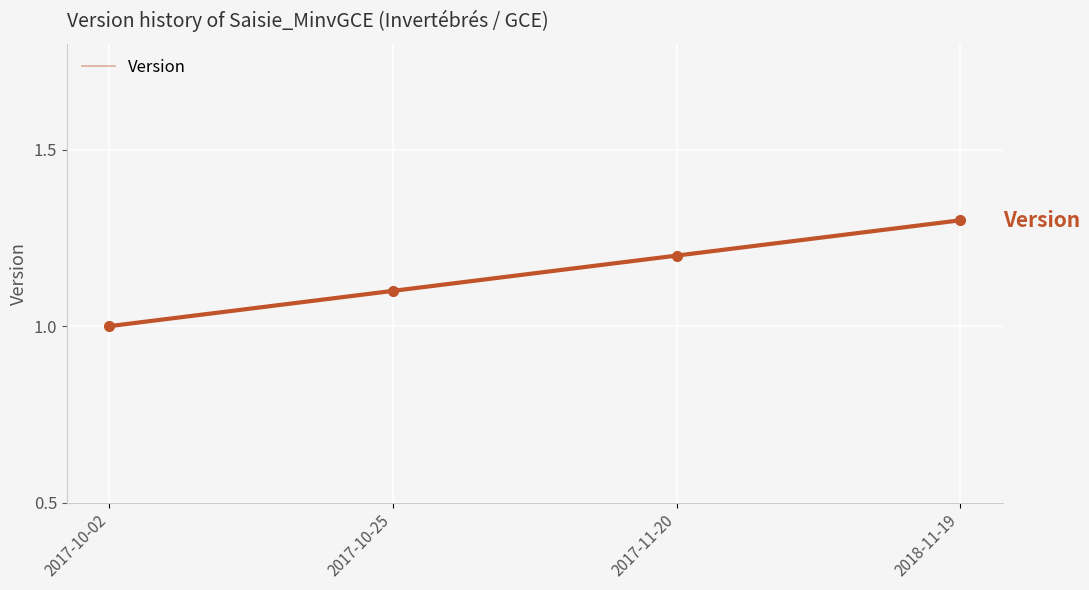

What is the change in value from 2017-10-25 to 2018-11-19?

+0.2